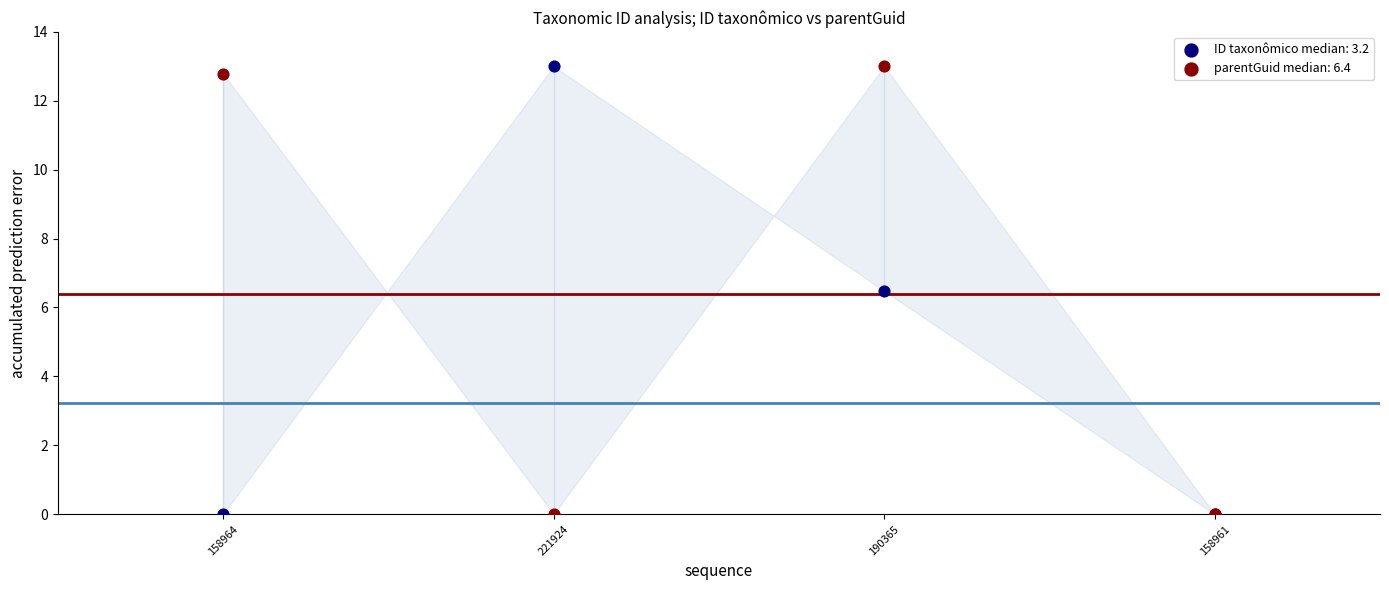

Across all series, what Y value is closest to 6?

6.5